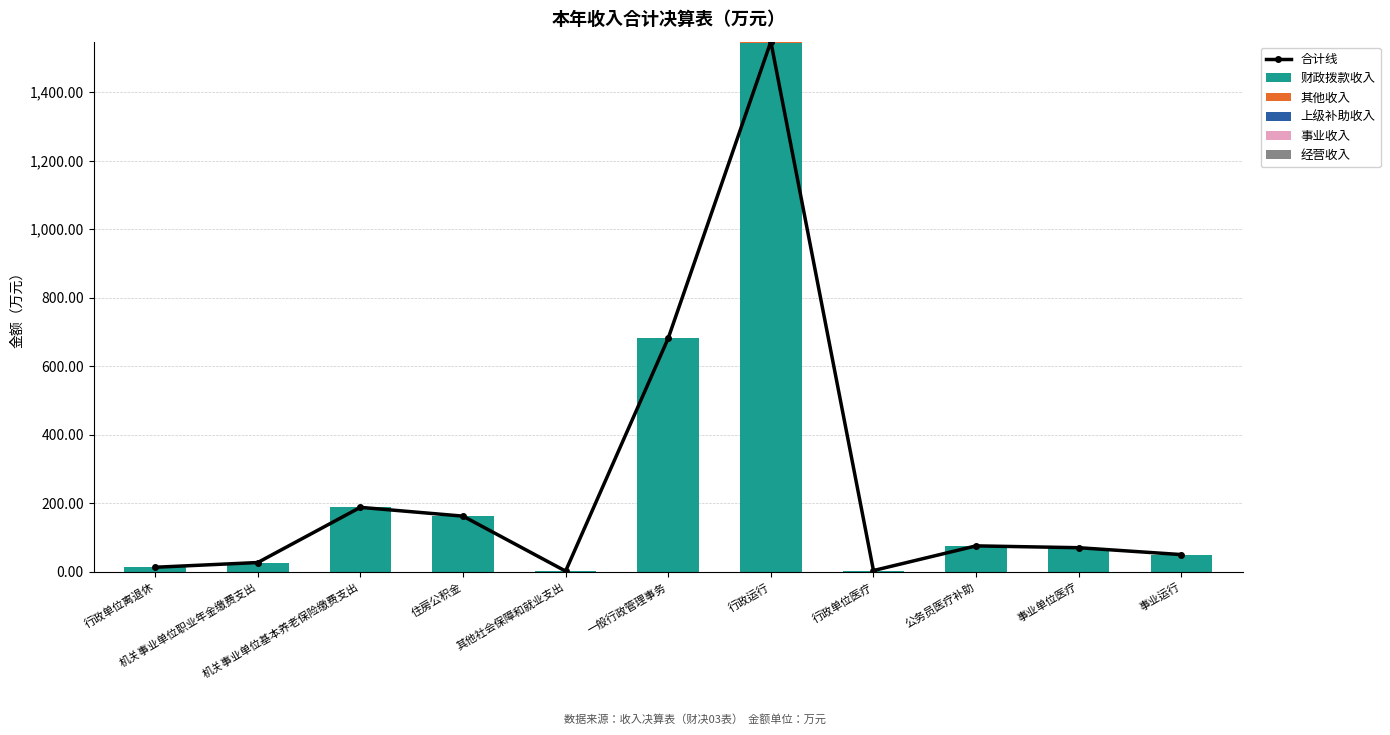

Between 行政运行 and 事业运行, which series saw the biggest shift?

合计线